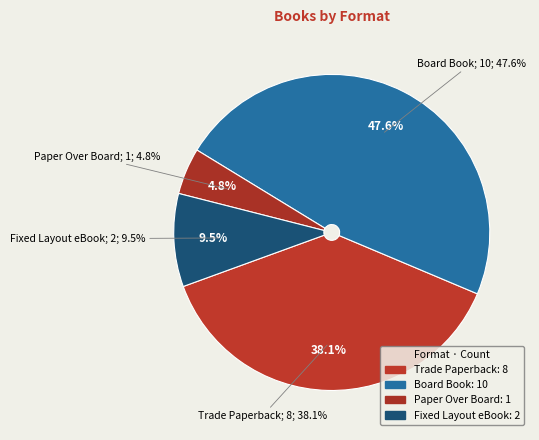

Between Fixed Layout eBook and Board Book, which is larger?

Board Book